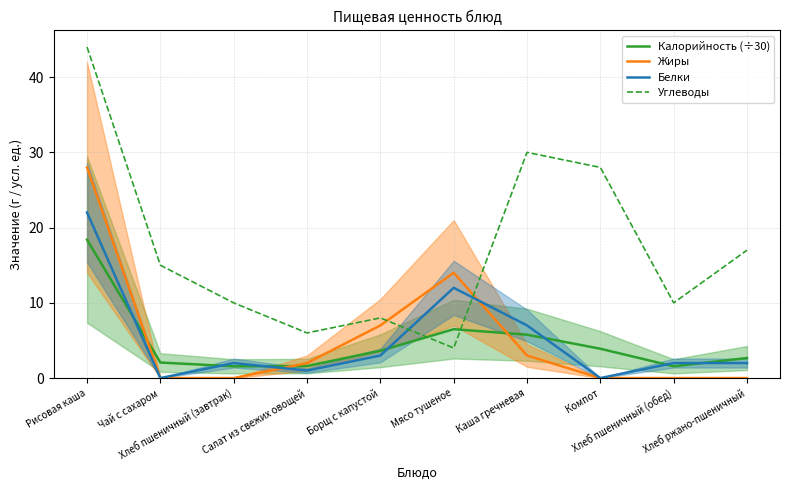

Rank the categories by Калорийность (÷30) value from lowest to highest.

Хлеб пшеничный (завтрак), Хлеб пшеничный (обед), Салат из свежих овощей, Чай с сахаром, Хлеб ржано-пшеничный, Борщ с капустой, Компот, Каша гречневая, Мясо тушеное, Рисовая каша